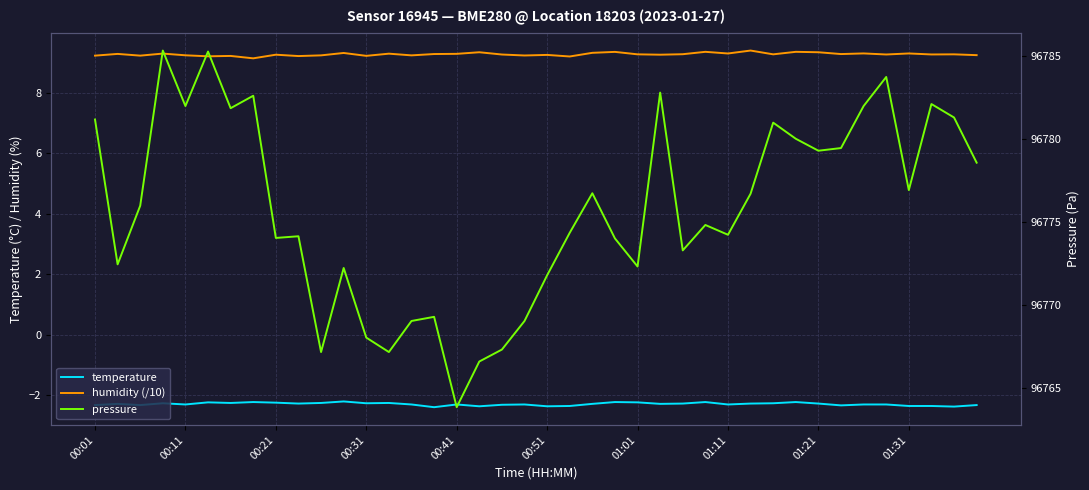

What is the sum of all pressure values?

3871029.5